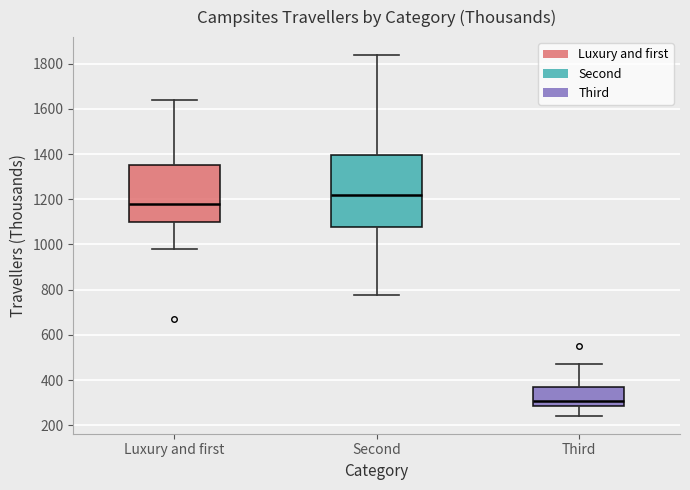

Which box is the tallest, from its lower edge to its upper edge?

Second